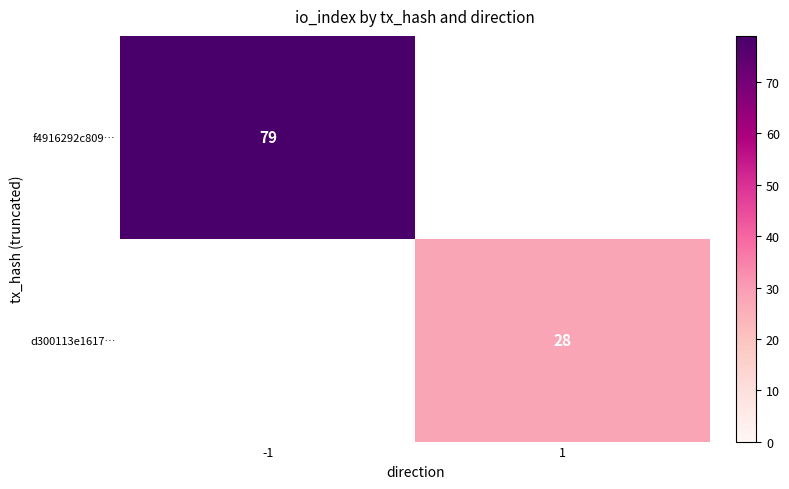

The f4916292c809… series shows 79 at -1. True or false?

True